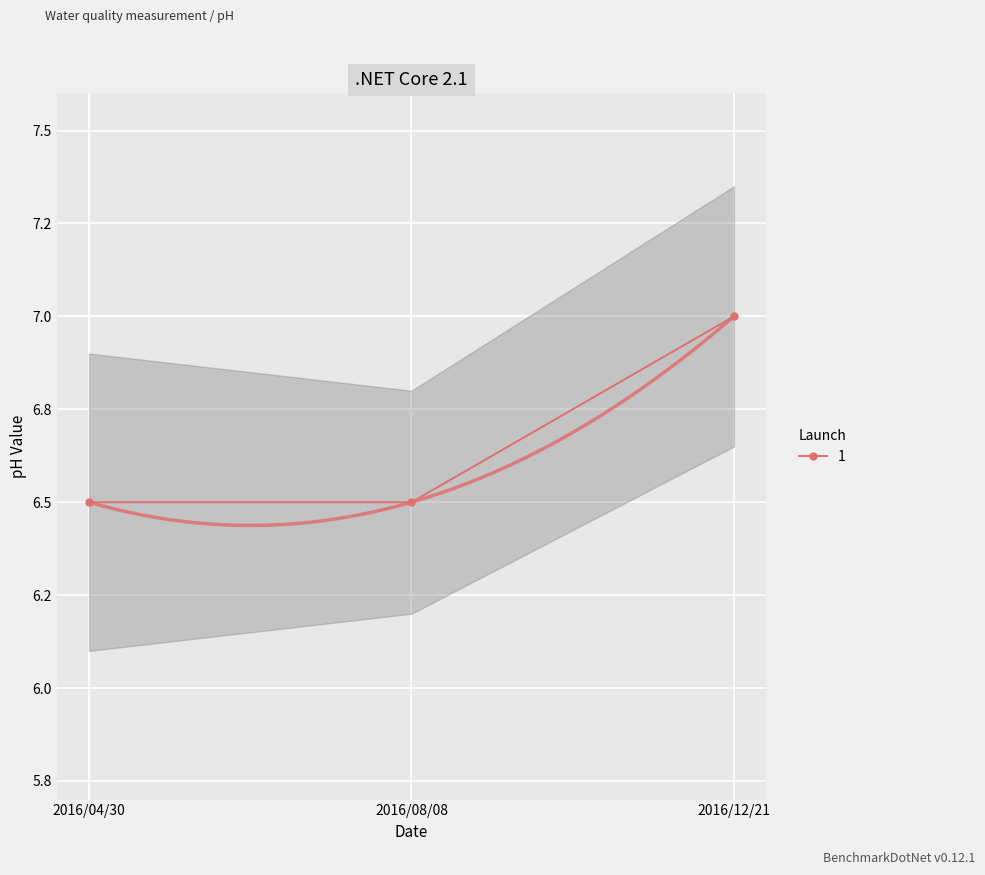

Reading left to right, transcribe all the data shown in this chart.

6.5	6.5	7.0